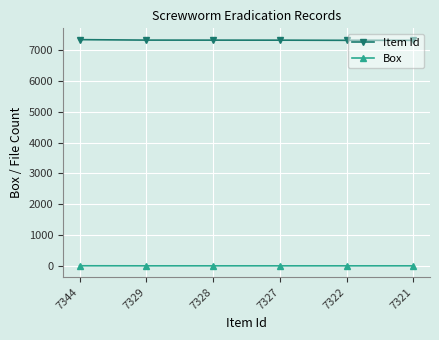

How many distinct data groups are displayed?

2